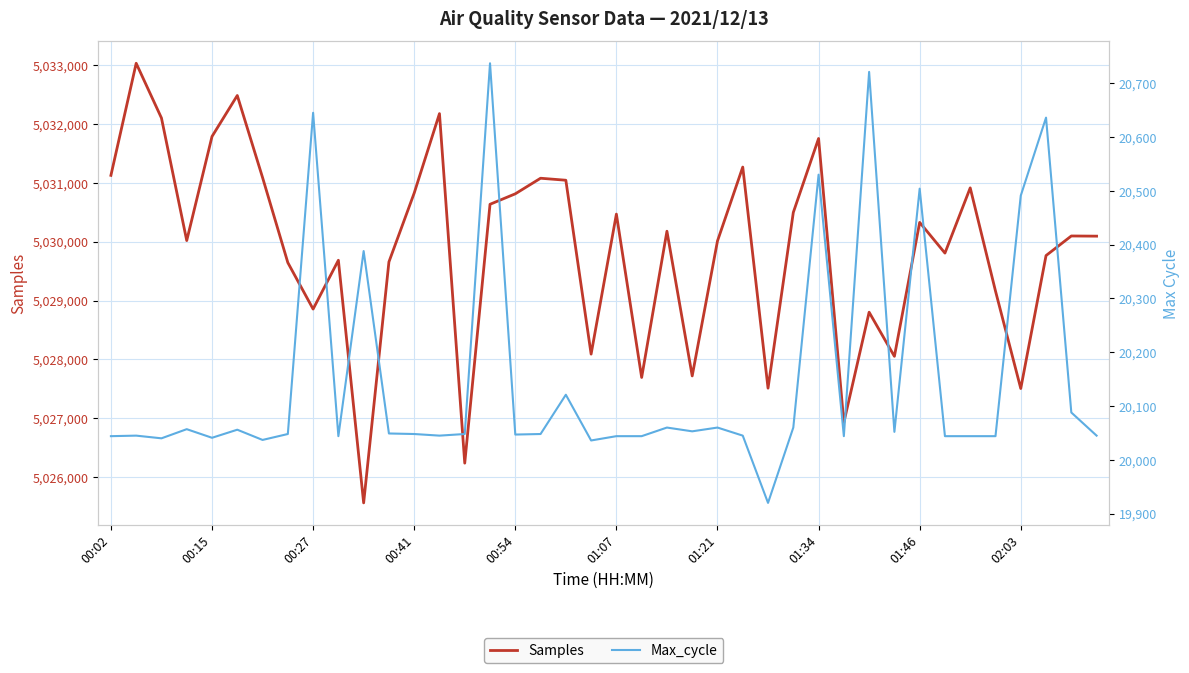

What is the highest value of the Samples series?

5033035